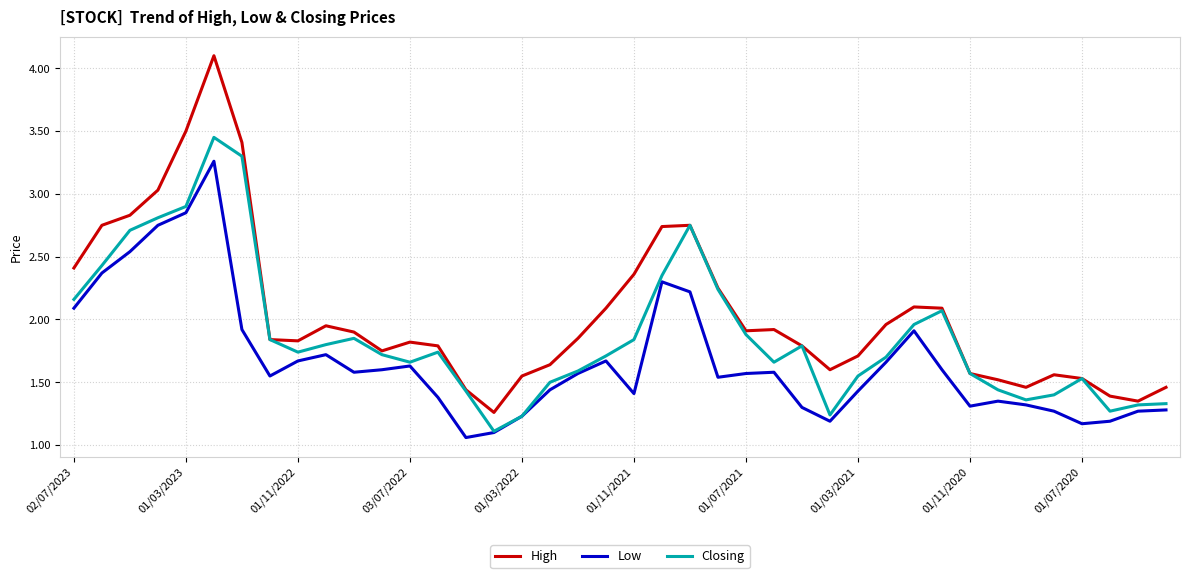

In Low, how many points are higher than both neighbors (excluding endpoints)?

8